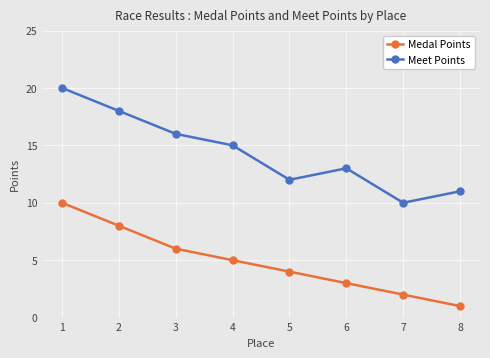

How many interior local valleys does the Meet Points series have?

2